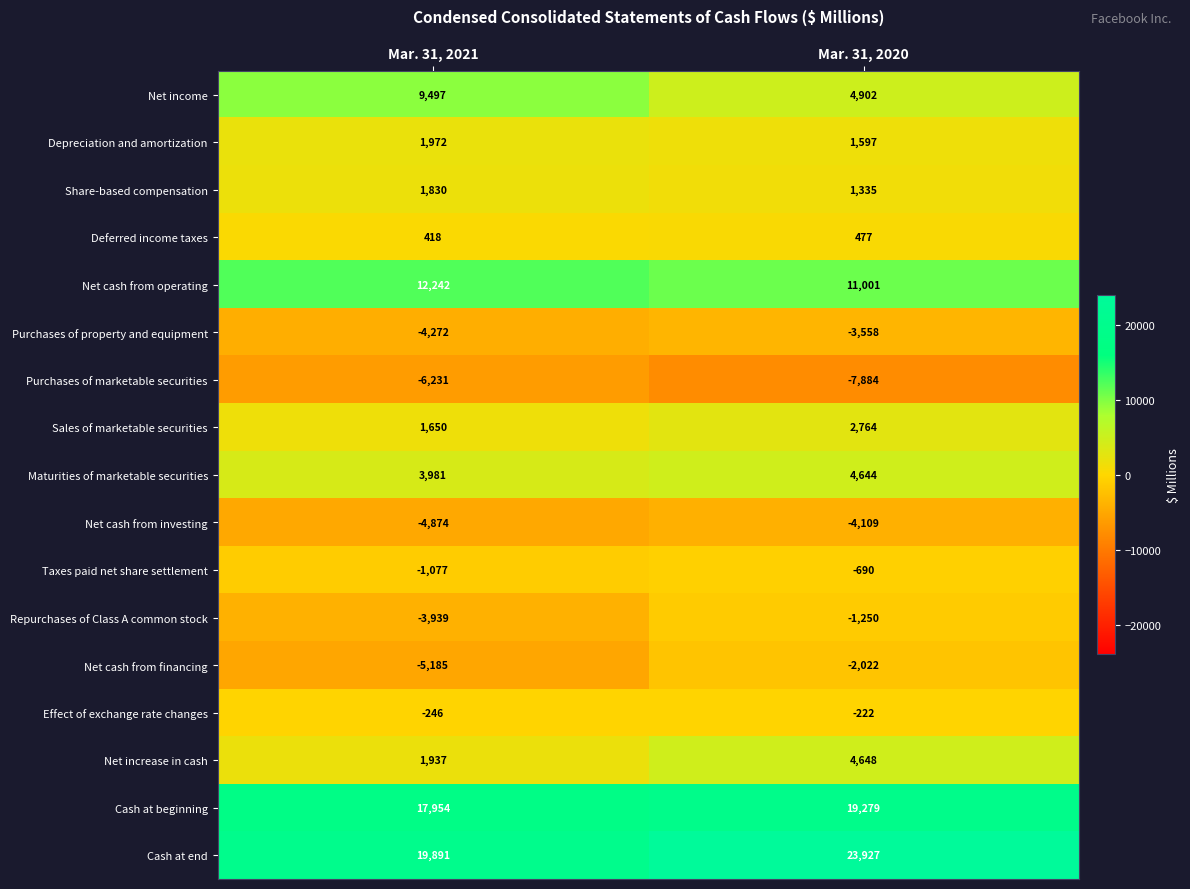

What is the total value across all series at Mar. 31, 2020?

54839